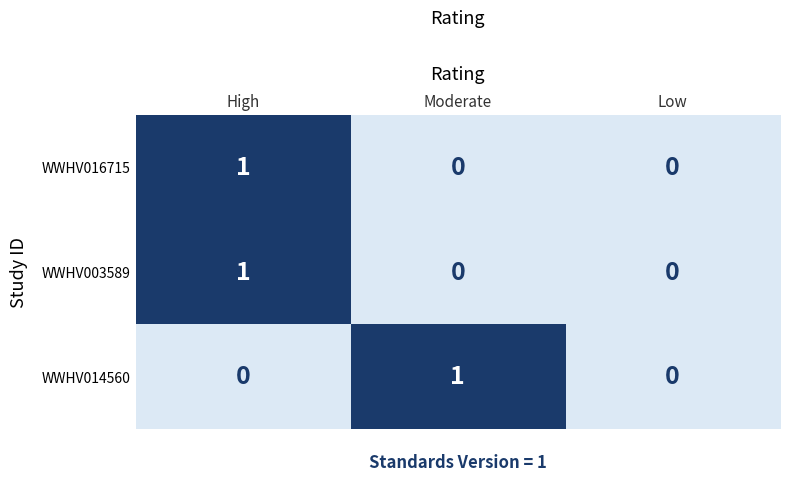

At which category is the sum across all series the highest?

High